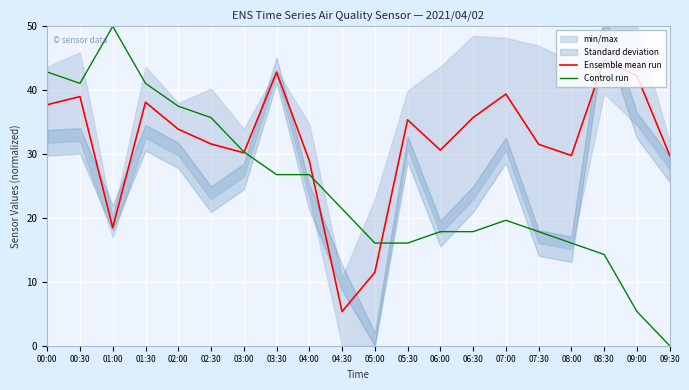

True or false: Control run and Ensemble mean run intersect in this chart.

True